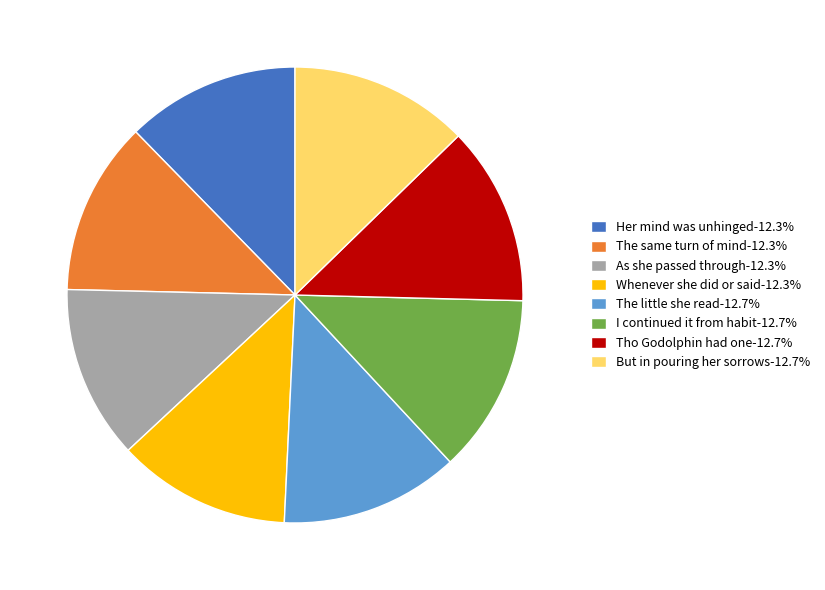

Do Whenever she did or said-12.3% and As she passed through-12.3% together represent more than half of the pie?

No